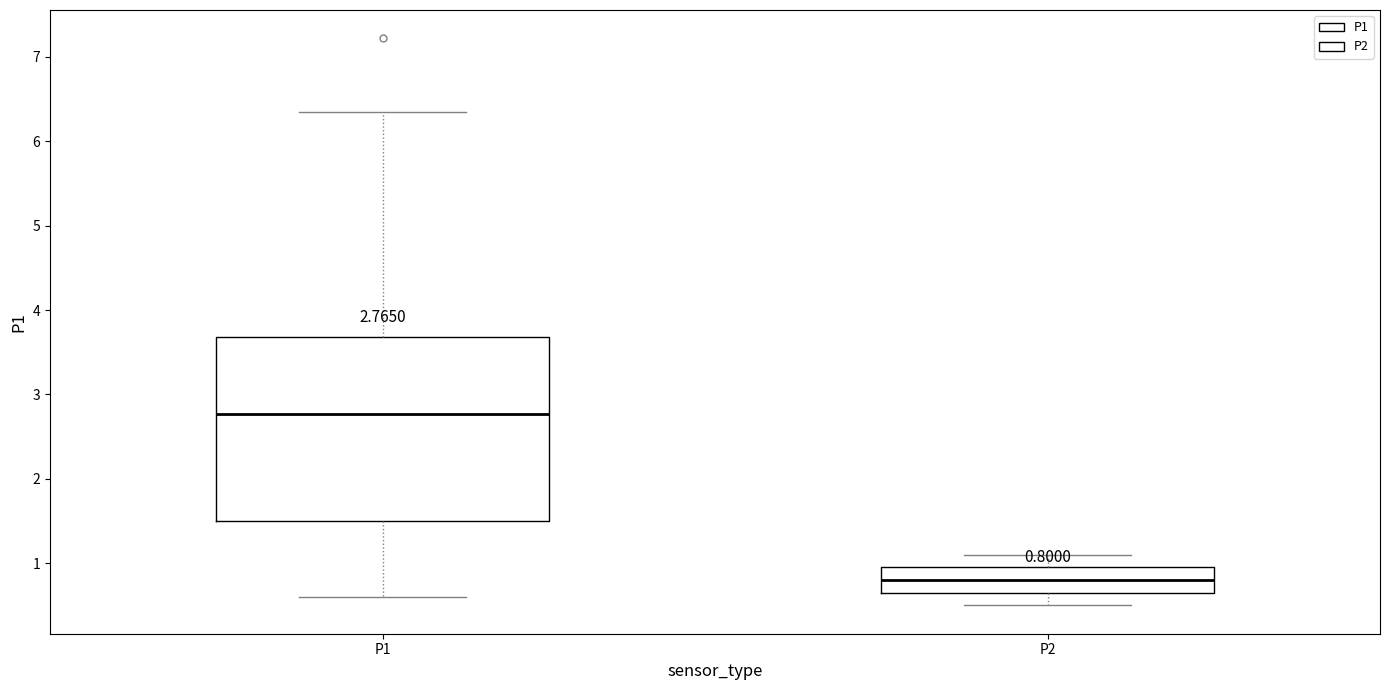

Which box's median line is the highest?

P1